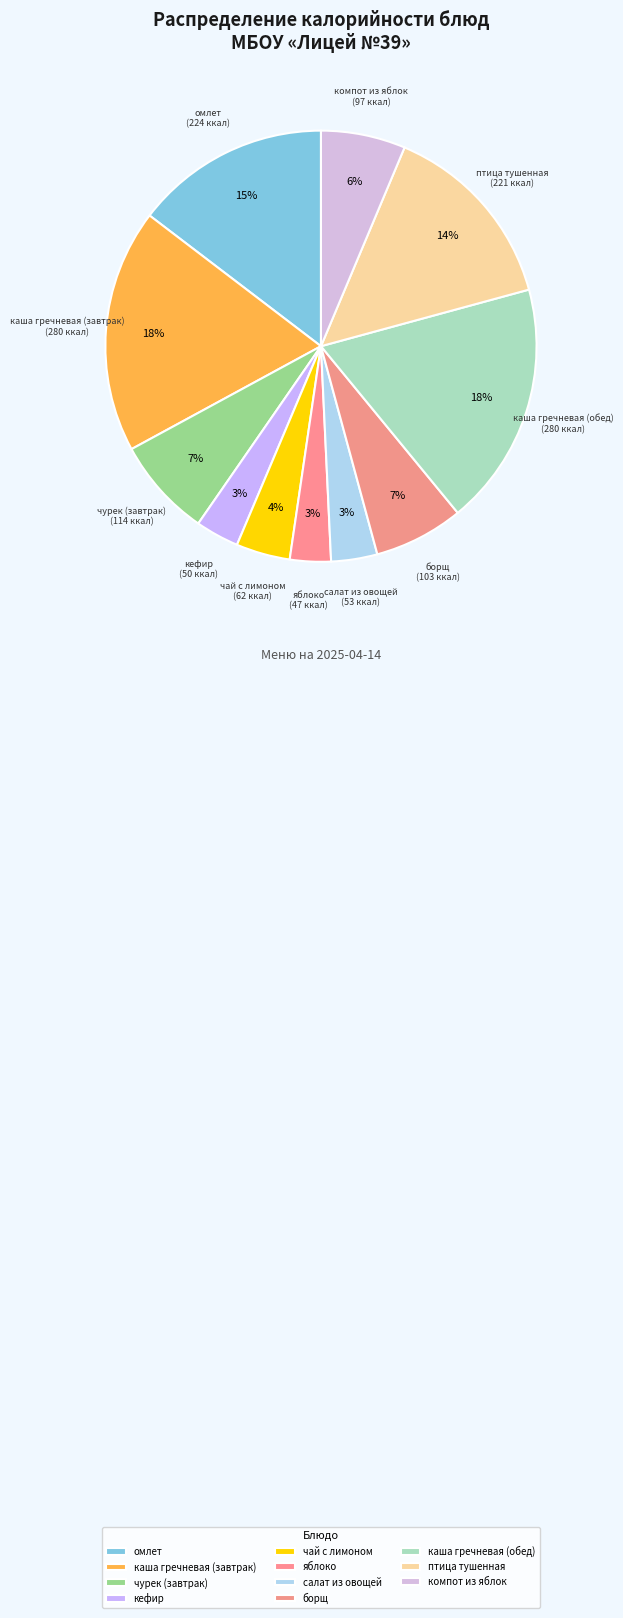

How many segments does this pie chart have?

11